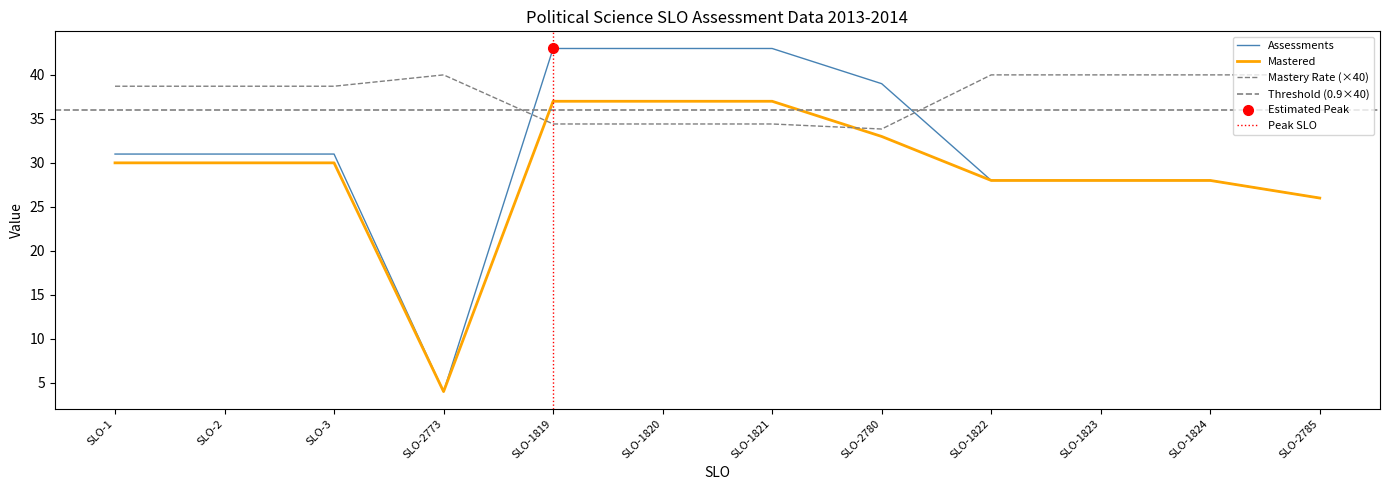

True or false: Mastered has a value of 28.0 at SLO-1823.

True